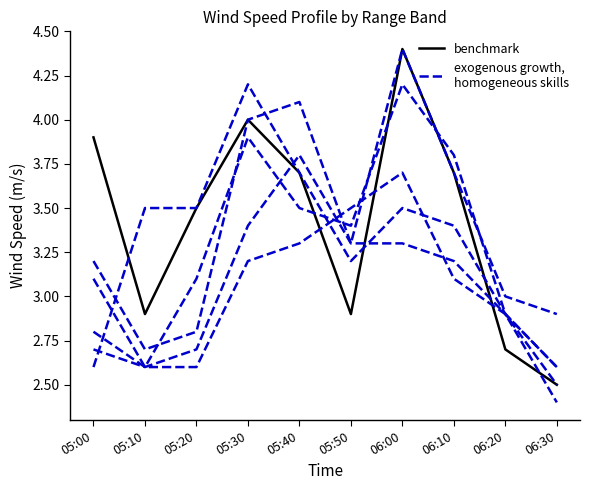

What is the difference between the benchmark values at 05:10 and 05:00?

1.0